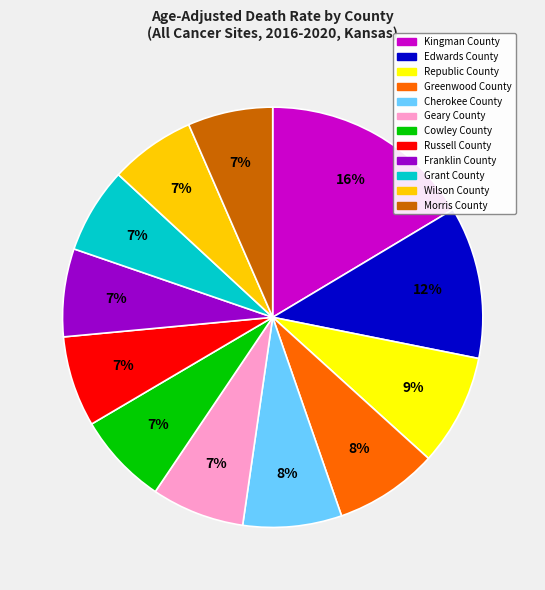

Is it true that Cowley County is 7% of the pie?

True